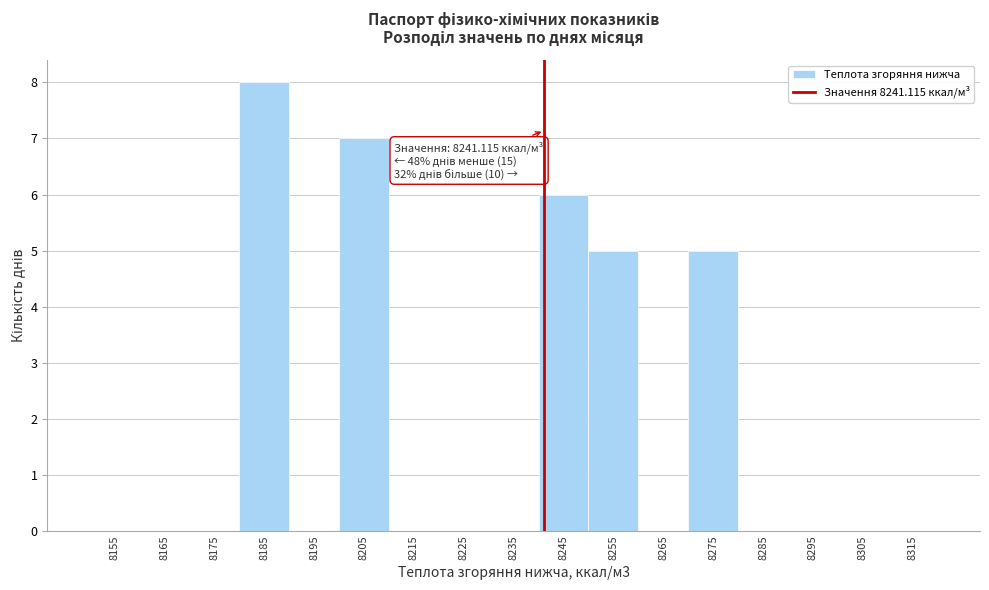

Which range on the x-axis has the tallest bar?

8180 to 8190